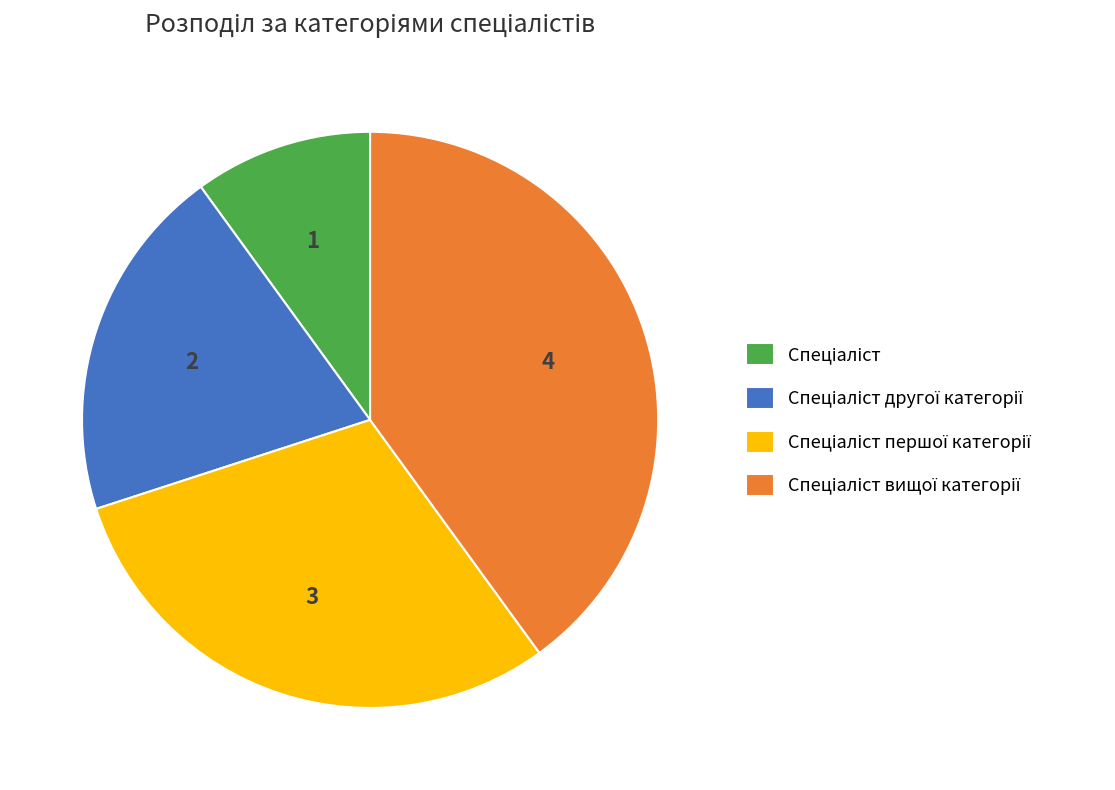

Is there any slice that represents more than half of the pie?

No